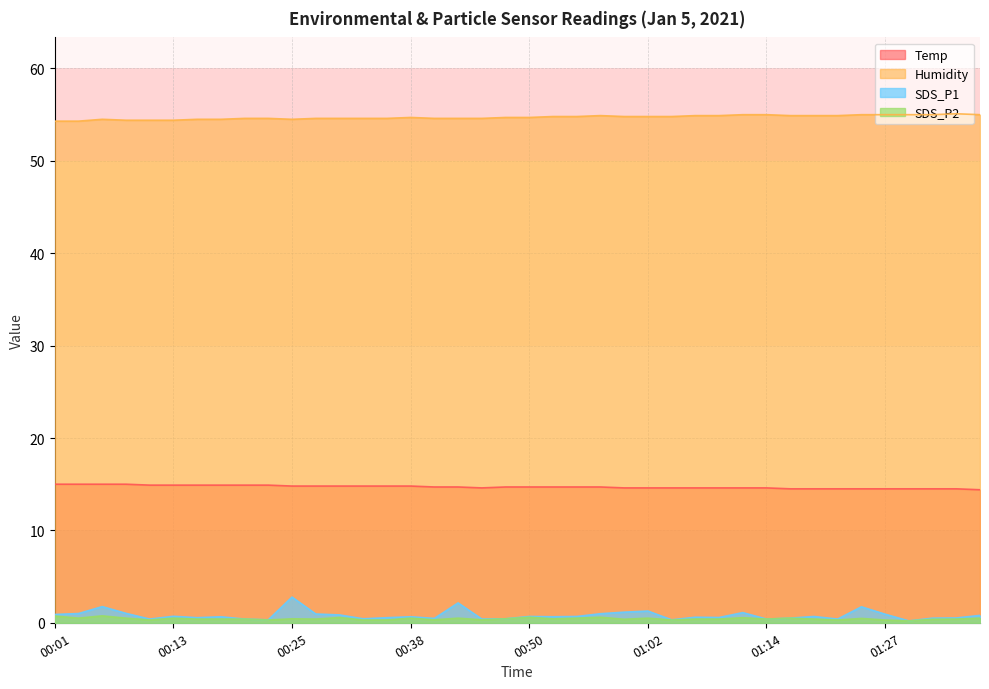

At which label is SDS_P1 closest to 1?

00:03